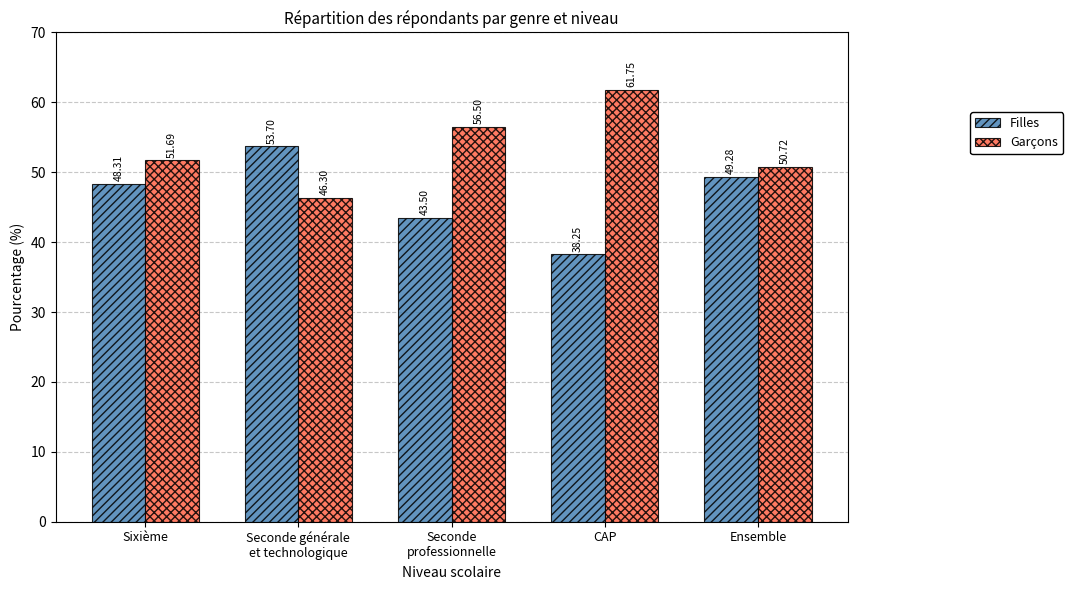

At how many categories does at least one series exceed 46?

5